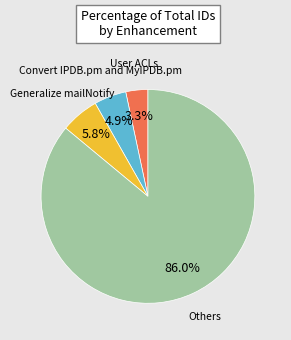

Is there any slice that represents more than half of the pie?

Yes